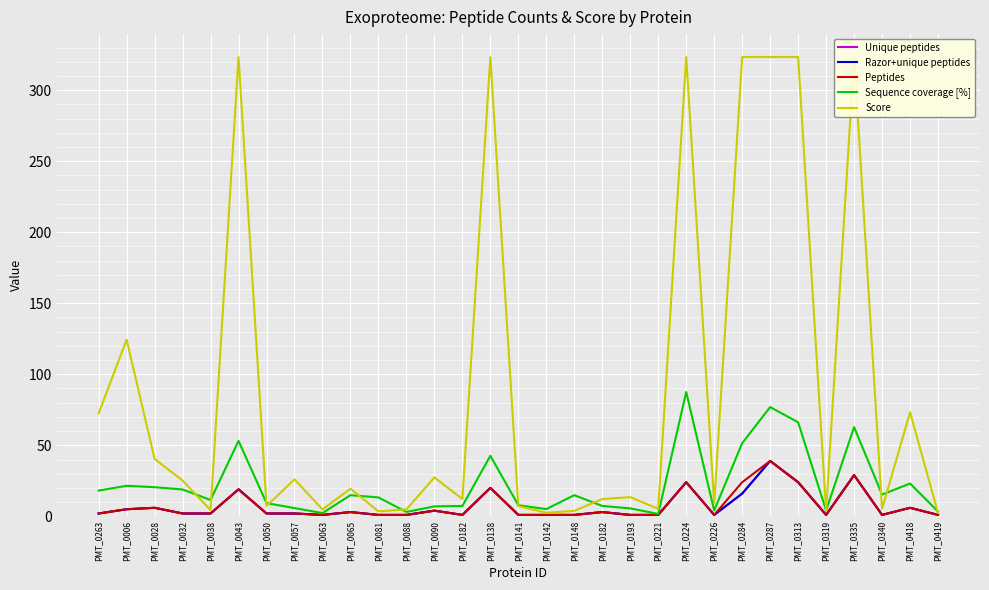

At which category does the chart reach its minimum across all series?

PMT_0063